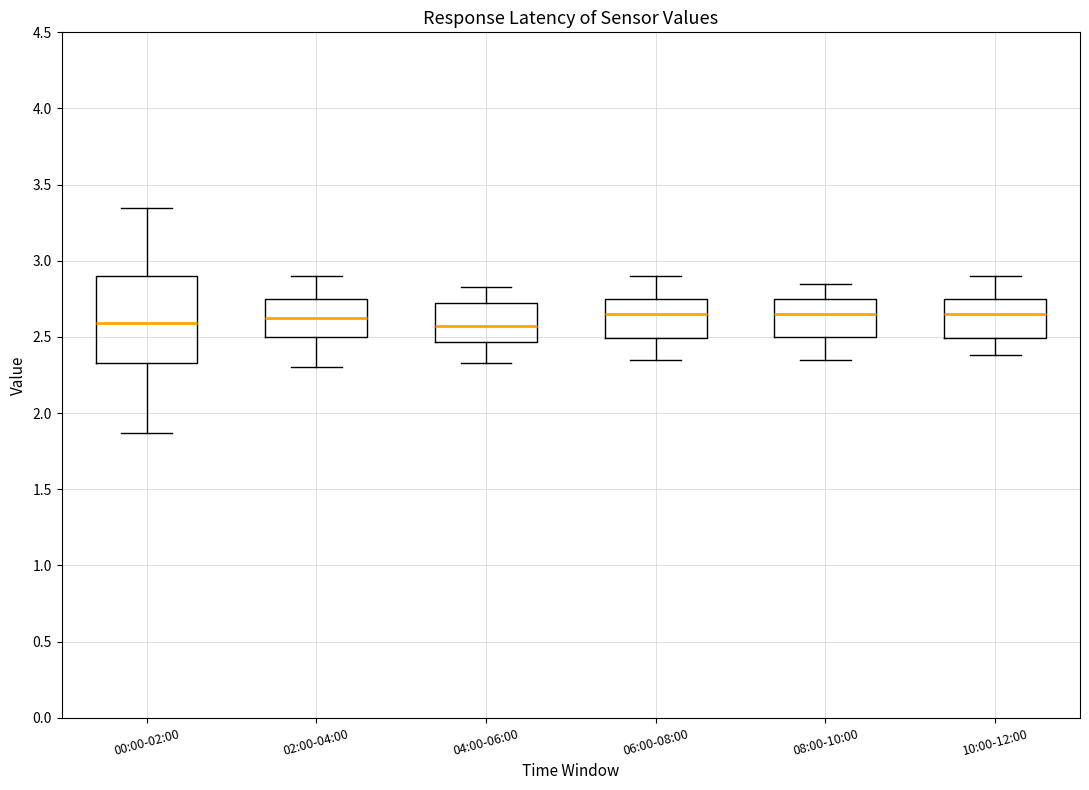

Reading left to right, transcribe this box plot: for each box, give where its median line is, the range the box spans, and where its two whiskers end, as read against the y-axis. The values are not printed on the chart, so give them approximately, as read against the axis.

00:00-02:00: median 2.60, box 2.35 to 2.90, whiskers 1.85 to 3.35
02:00-04:00: median 2.65, box 2.50 to 2.75, whiskers 2.30 to 2.90
04:00-06:00: median 2.60, box 2.45 to 2.70, whiskers 2.35 to 2.85
06:00-08:00: median 2.65, box 2.50 to 2.75, whiskers 2.35 to 2.90
08:00-10:00: median 2.65, box 2.50 to 2.75, whiskers 2.35 to 2.85
10:00-12:00: median 2.65, box 2.50 to 2.75, whiskers 2.40 to 2.90